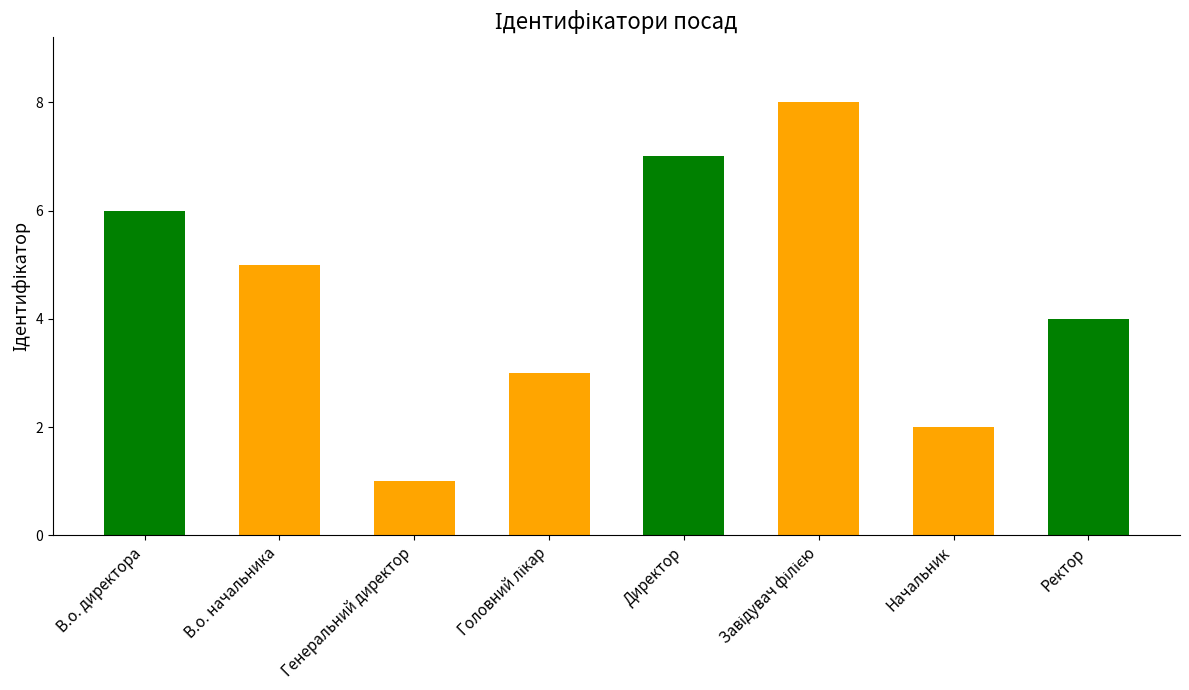

How many values are between 3 and 7?

5